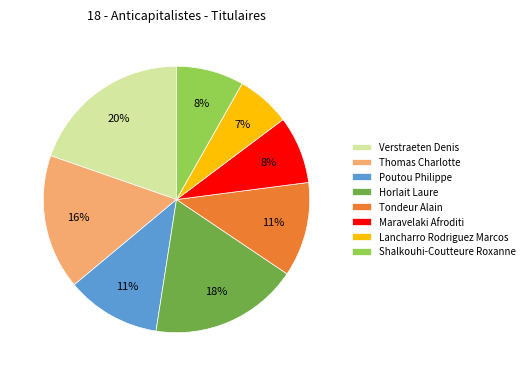

Is it true that Poutou Philippe is 26% of the pie?

False